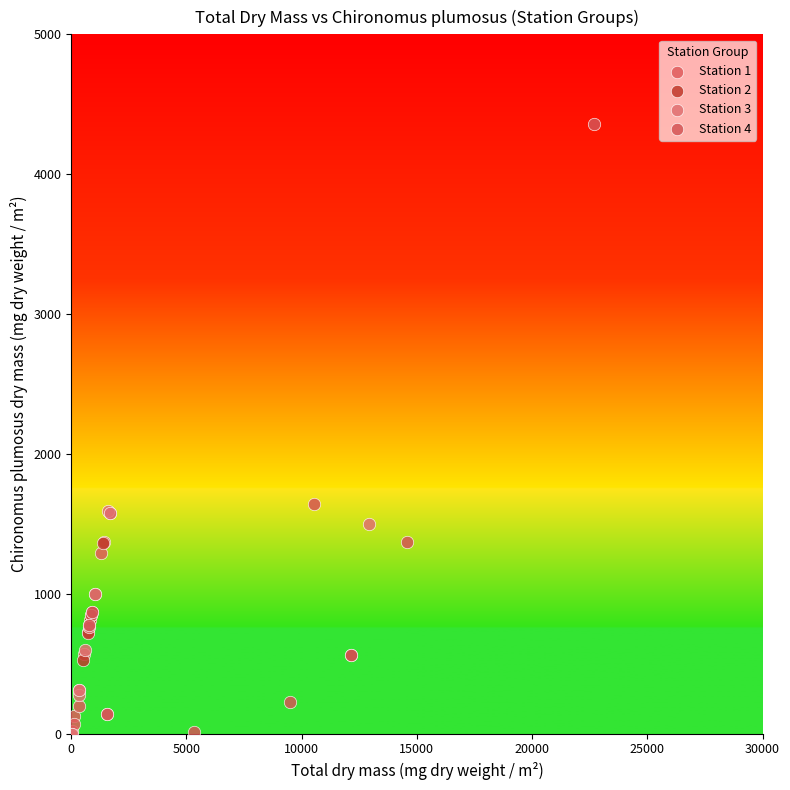

Which series reaches the maximum Y coordinate?

Station 4